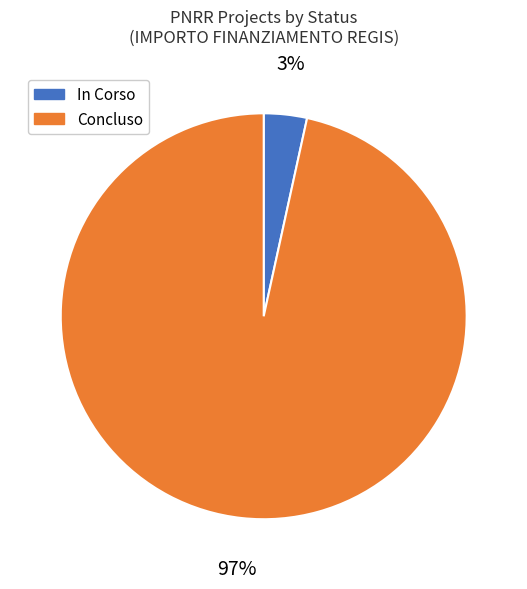

To the nearest percent, what is the average slice percentage?

50%